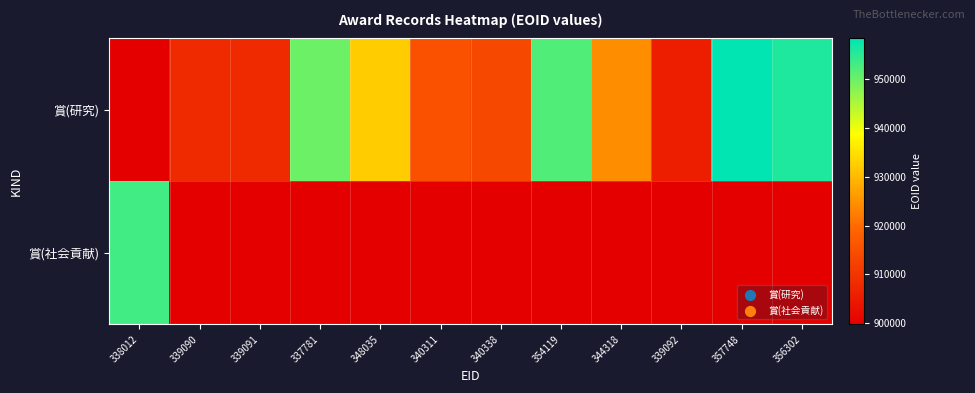

Reading left to right, list all the values displayed in this chart.

賞(研究): 338012=899757	339090=907874	339091=907875	337781=950077	348035=932418	340311=915477	340338=913606	354119=951968	344318=924298	339092=905507	357748=958364	356302=955880
賞(社会貢献): 338012=953220	339090=0	339091=0	337781=0	348035=0	340311=0	340338=0	354119=0	344318=0	339092=0	357748=0	356302=0